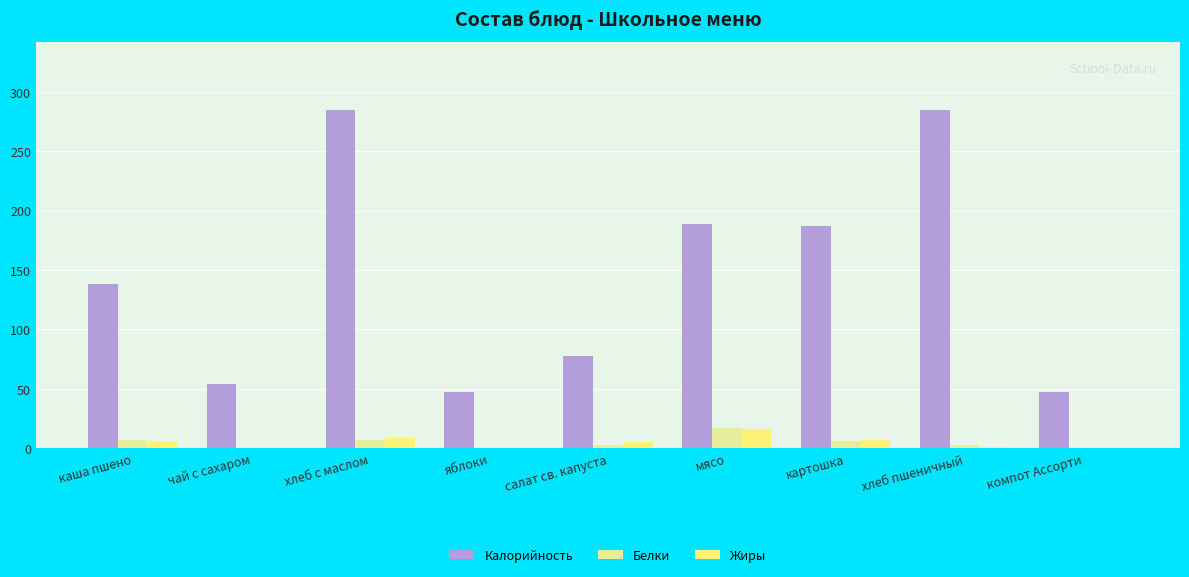

True or false: Калорийность has a value of 496.9 at хлеб пшеничный.

False